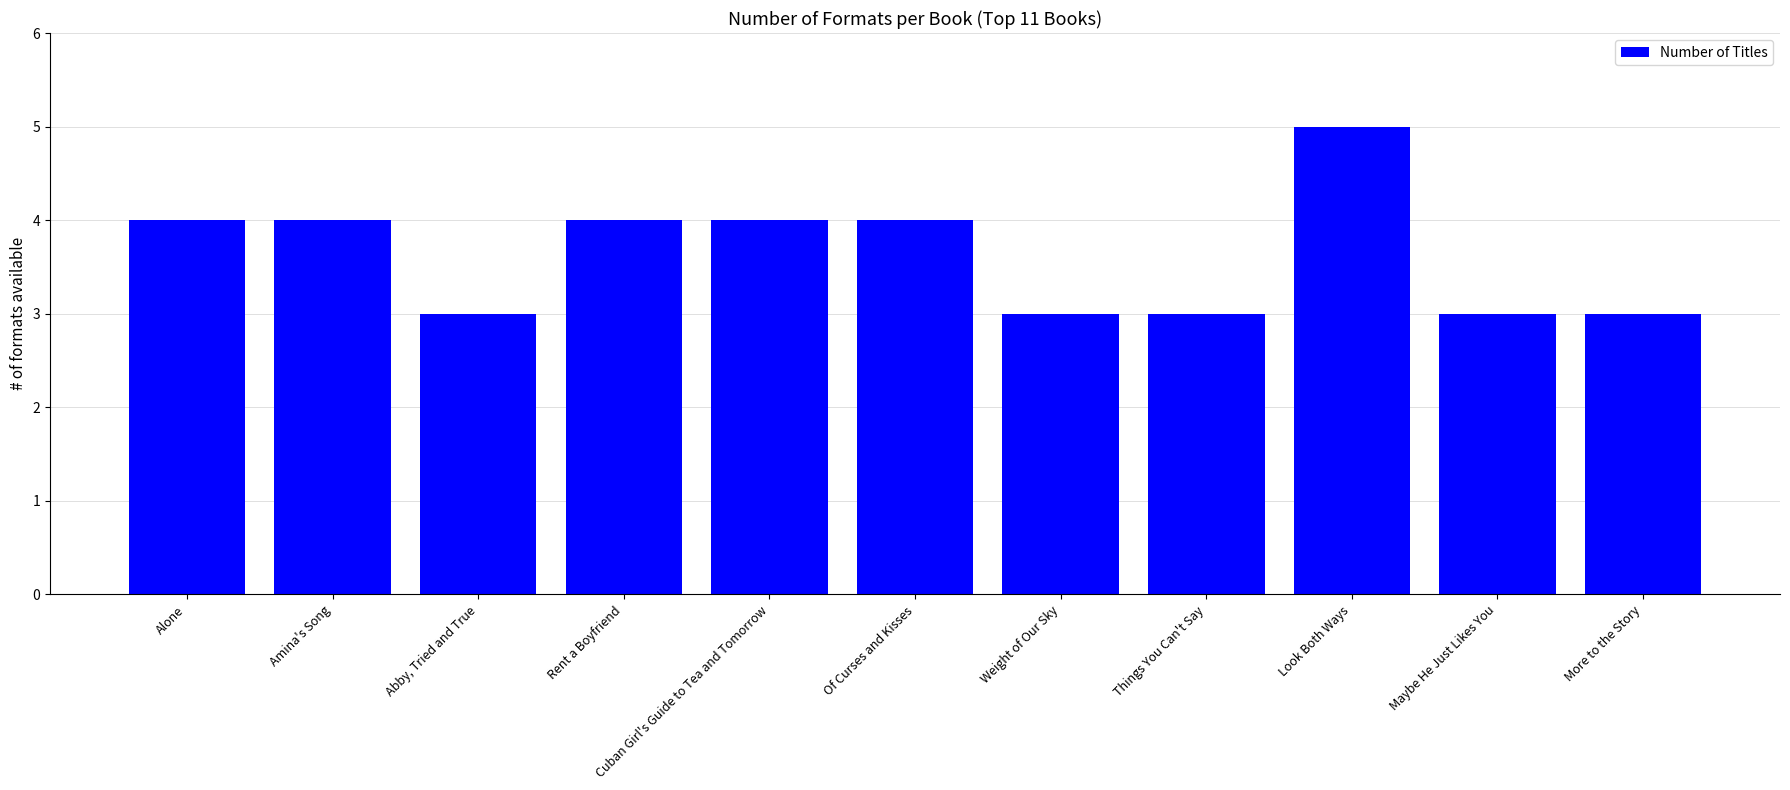

What is the sum of the values at Maybe He Just Likes You and Weight of Our Sky?

6